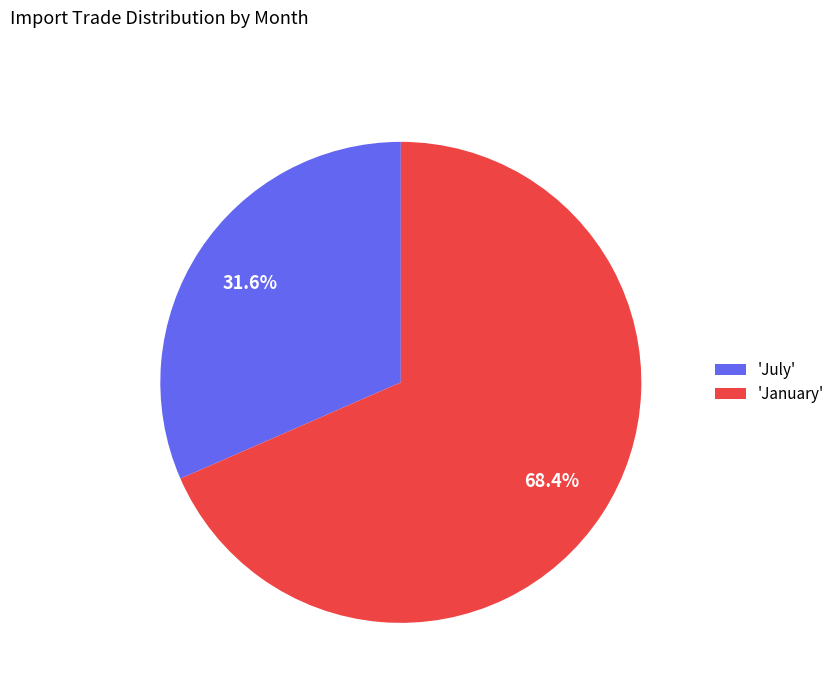

Which has a higher value, 'July' or 'January'?

'January'